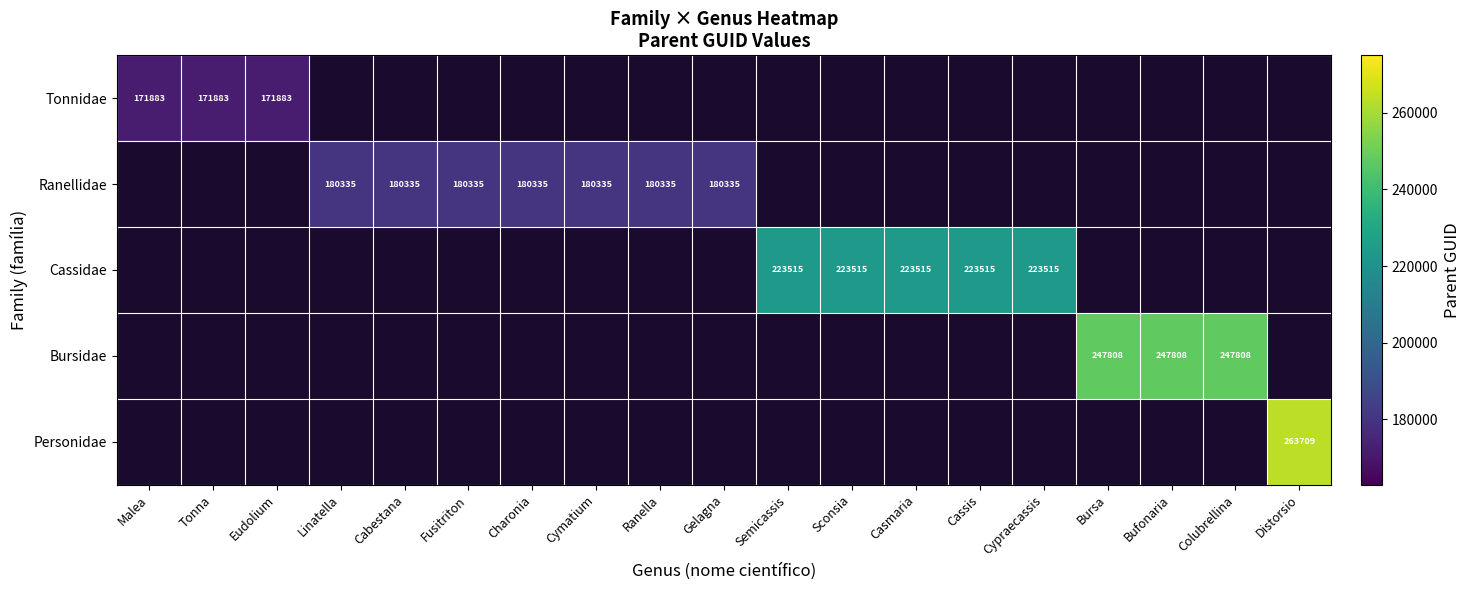

What is the greatest value displayed?

263709.0